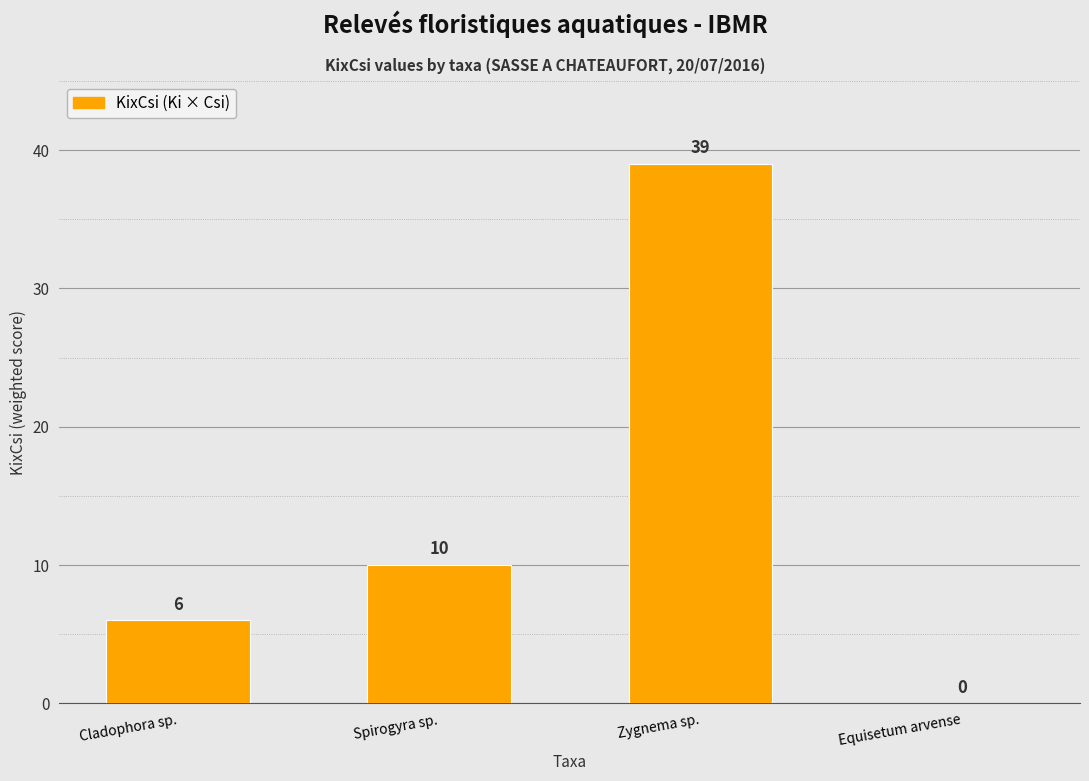

Are the bars grouped side by side (vs. stacked)?

No